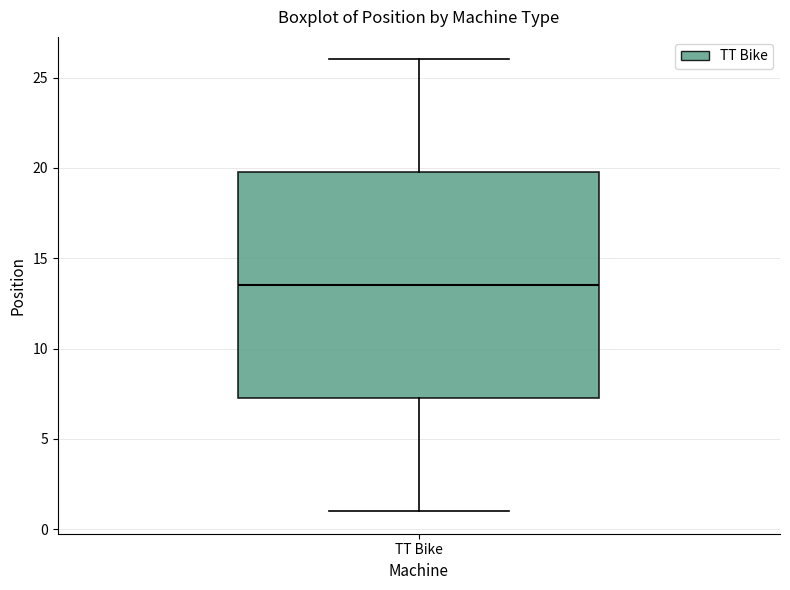

Read this box plot against the y-axis: the position of the median line, the range covered by the box, and the ends of both whiskers. The values are not printed on the chart, so give them approximately, as read against the axis.

median 13.5, box 7.5 to 20.0, whiskers 1.0 to 26.0